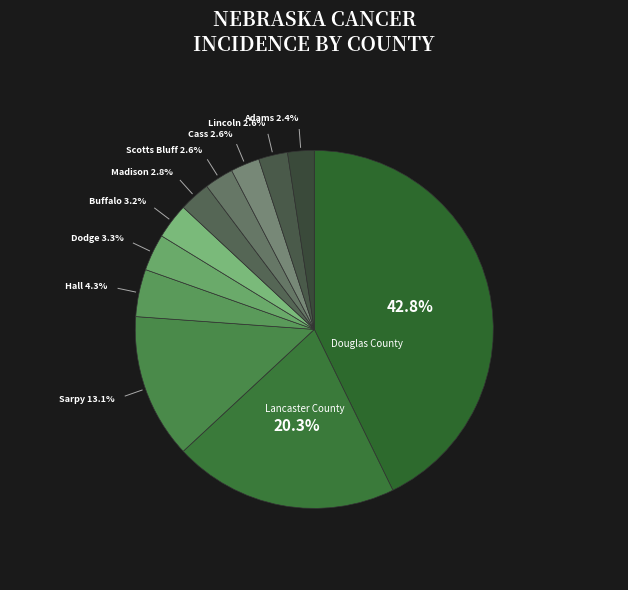

How many slices are in this pie chart?

11